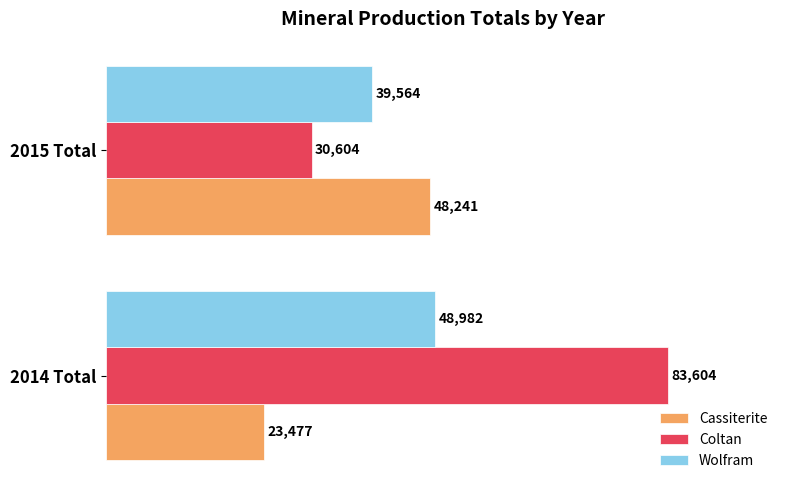

What is the spread (max minus min) of values at 2014 Total?

60127